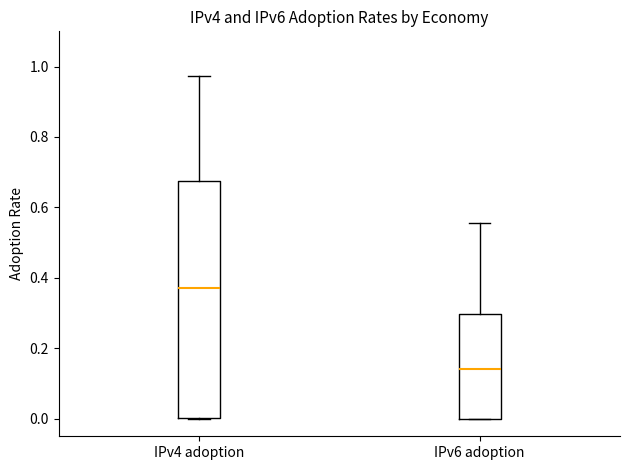

Reading left to right, read every box against the y-axis: the position of its median line, the range the box covers, and the ends of its whiskers. The values are not printed on the chart, so give them approximately, as read against the axis.

IPv4 adoption: median 0.38, box 0.00 to 0.68, whiskers 0.00 to 0.98
IPv6 adoption: median 0.14, box 0.00 to 0.30, whiskers 0.00 to 0.56